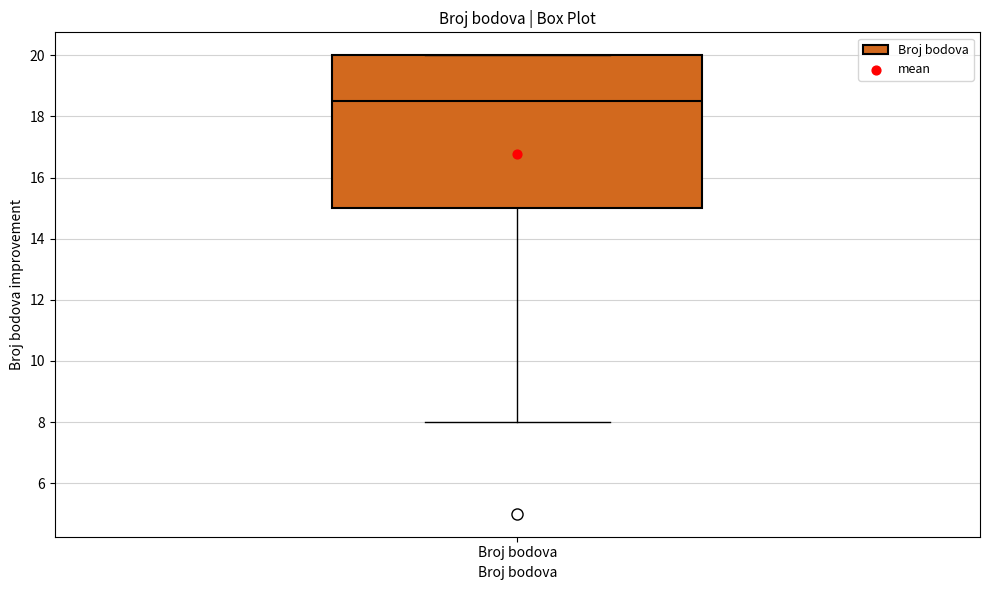

Where does the lower whisker of the box for Broj bodova end on the y-axis? The values are not printed on the chart, so give them approximately, as read against the axis.

8.0